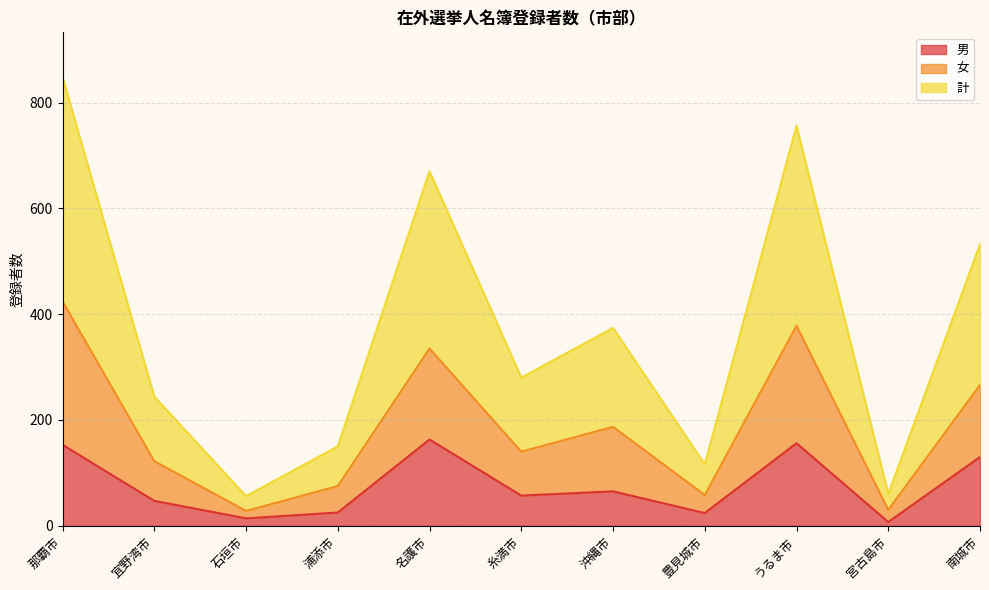

Reading left to right, transcribe all the data shown in this chart.

男: 那覇市=153	宜野湾市=47	石垣市=14	浦添市=25	名護市=163	糸満市=57	沖縄市=65	豊見城市=24	うるま市=156	宮古島市=7	南城市=130
女: 那覇市=424	宜野湾市=122	石垣市=28	浦添市=75	名護市=335	糸満市=140	沖縄市=187	豊見城市=58	うるま市=378	宮古島市=30	南城市=266
計: 那覇市=848	宜野湾市=244	石垣市=56	浦添市=150	名護市=670	糸満市=280	沖縄市=374	豊見城市=116	うるま市=756	宮古島市=60	南城市=532